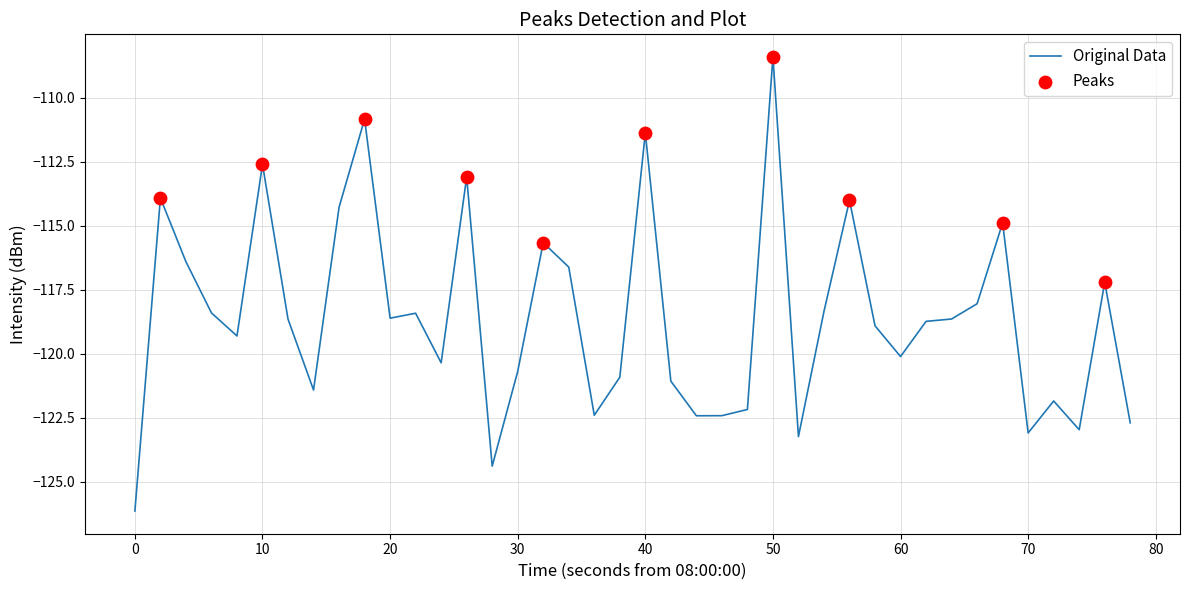

What is the greatest value displayed?

-108.4